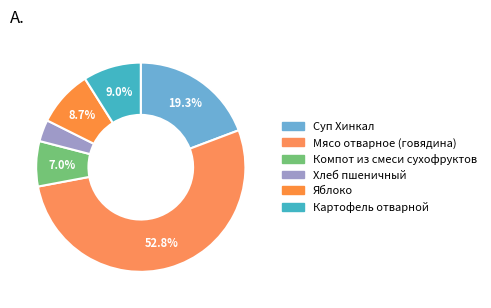

Is Картофель отварной the majority of the pie?

No